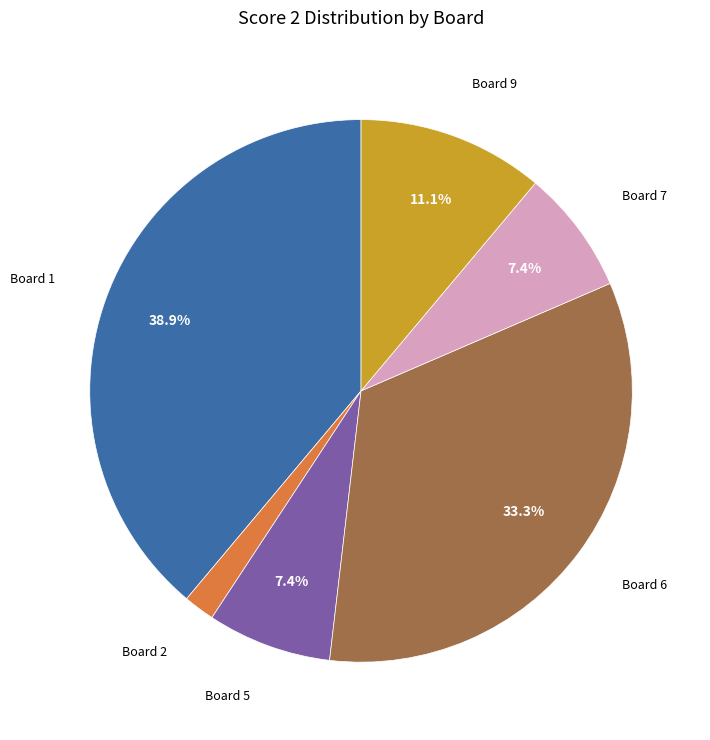

Is there any slice that represents more than half of the pie?

No